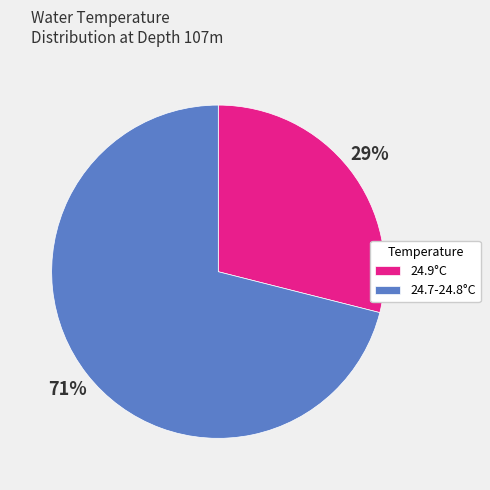

Combined, do 24.7-24.8°C and 24.9°C account for over 50%?

Yes